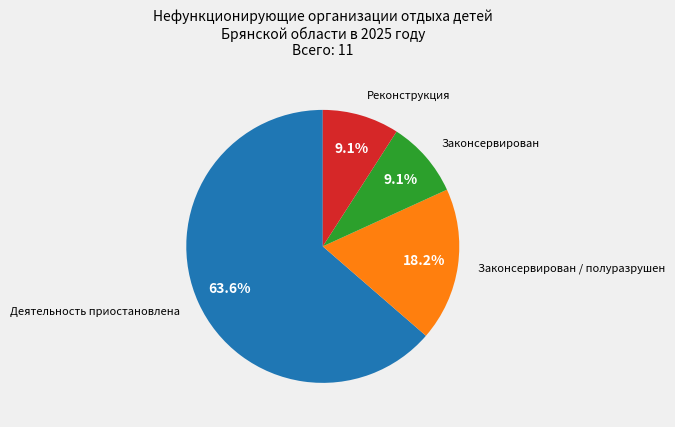

Does any single category account for the majority?

Yes